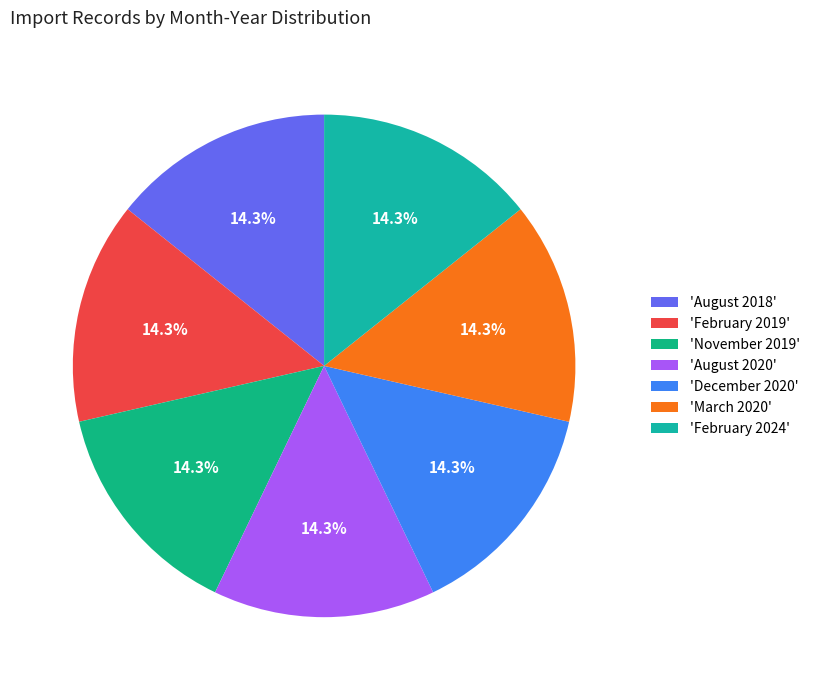

Does any single category account for the majority?

No